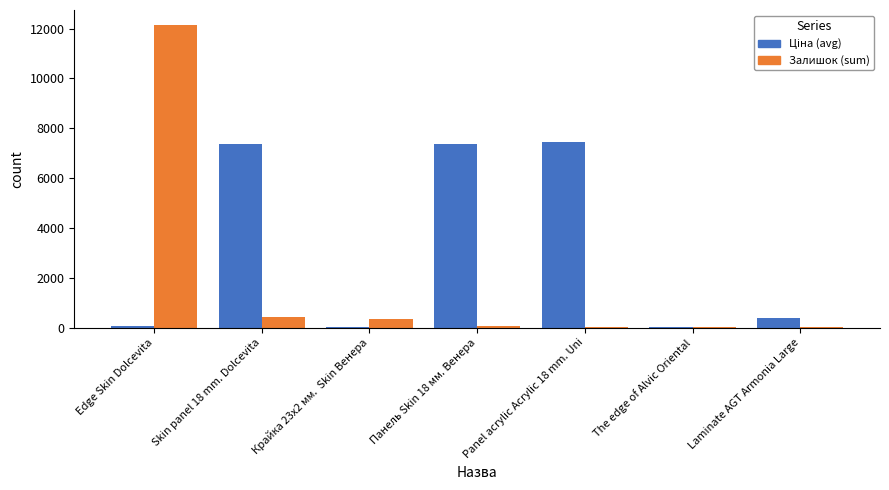

At which category is the sum across all series the highest?

Edge Skin Dolcevita